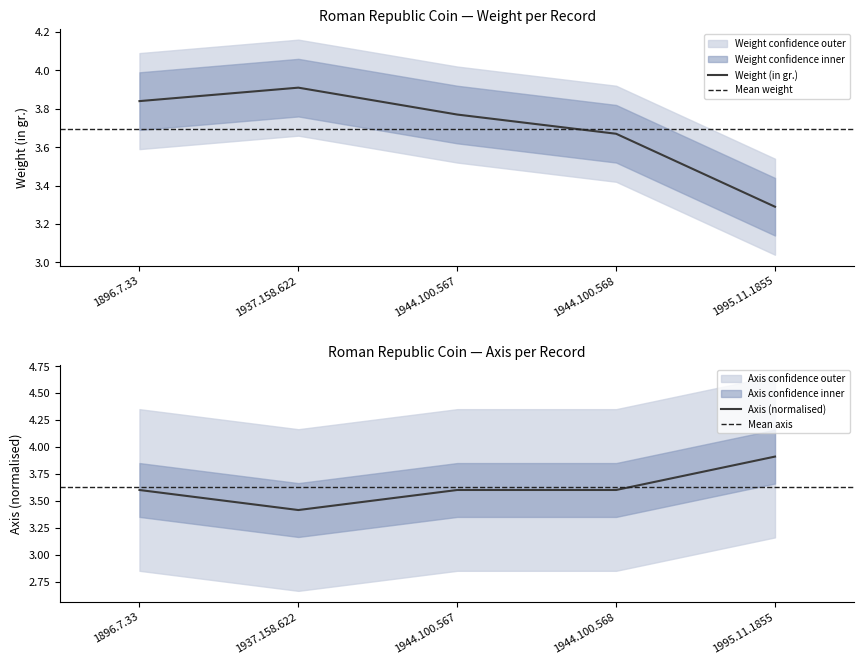

What position from the left is 1944.100.567?

3